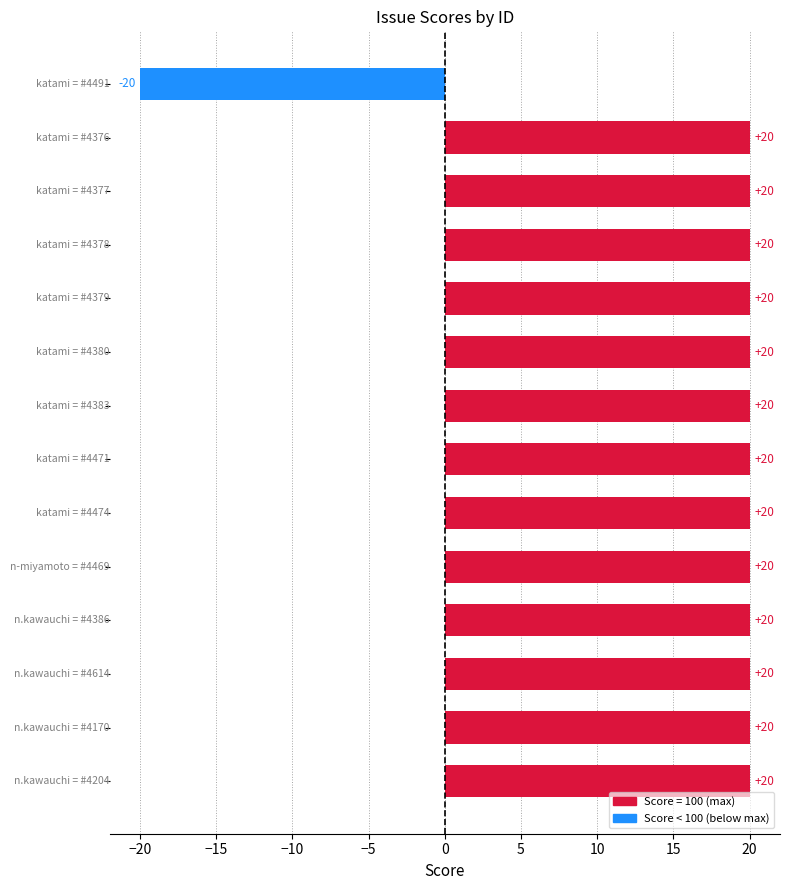

What is the maximum value shown in the chart?

20